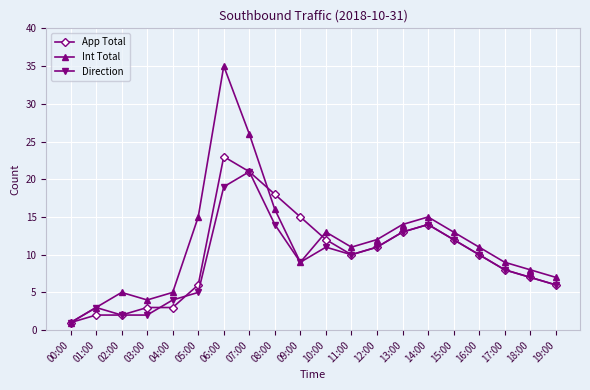

Reading left to right, transcribe all the data shown in this chart.

App Total: 1	2	2	3	3	6	23	21	18	15	12	10	11	13	14	12	10	8	7	6
Int Total: 1	3	5	4	5	15	35	26	16	9	13	11	12	14	15	13	11	9	8	7
Direction: 1	3	2	2	4	5	19	21	14	9	11	10	11	13	14	12	10	8	7	6